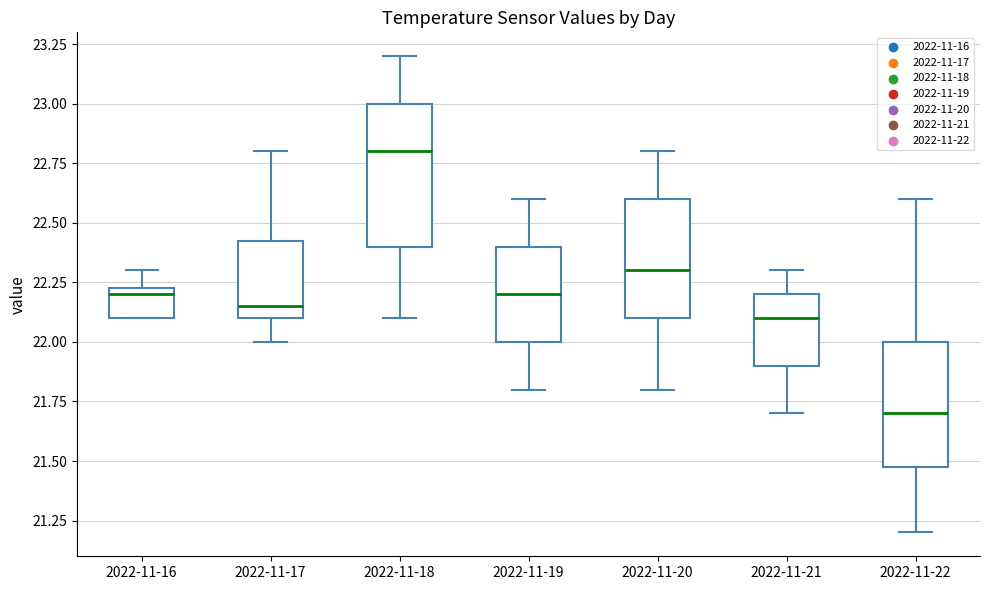

Where is the upper edge of the box for 2022-11-16 on the y-axis? The values are not printed on the chart, so give them approximately, as read against the axis.

22.25